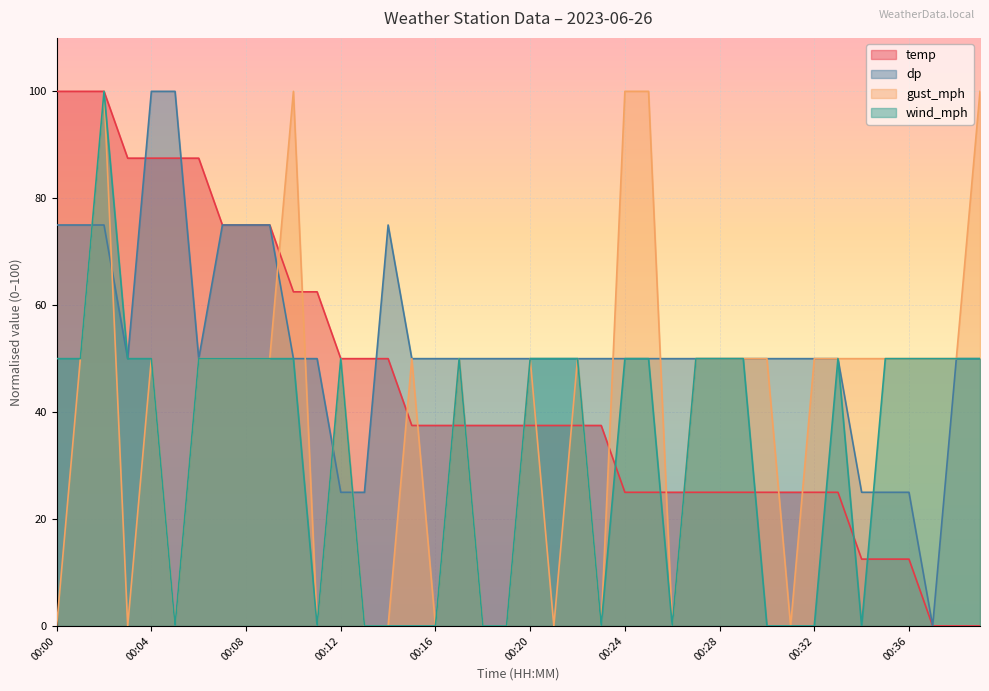

Reading left to right, what are all the values shown in this chart?

temp: 100.0	100.0	100.0	87.5	87.5	87.5	87.5	75.0	75.0	75.0	62.5	62.5	50.0	50.0	50.0	37.5	37.5	37.5	37.5	37.5	37.5	37.5	37.5	37.5	25.0	25.0	25.0	25.0	25.0	25.0	25.0	25.0	25.0	25.0	12.5	12.5	12.5	0.0	0.0	0.0
dp: 75.0	75.0	75.0	50.0	100.0	100.0	50.0	75.0	75.0	75.0	50.0	50.0	25.0	25.0	75.0	50.0	50.0	50.0	50.0	50.0	50.0	50.0	50.0	50.0	50.0	50.0	50.0	50.0	50.0	50.0	50.0	50.0	50.0	50.0	25.0	25.0	25.0	0.0	50.0	50.0
gust_mph: 0.0	50.0	100.0	0.0	50.0	0.0	50.0	50.0	50.0	50.0	100.0	0.0	50.0	0.0	0.0	50.0	0.0	50.0	0.0	0.0	50.0	0.0	50.0	0.0	100.0	100.0	0.0	50.0	50.0	50.0	50.0	0.0	50.0	50.0	50.0	50.0	50.0	50.0	50.0	100.0
wind_mph: 50.0	50.0	100.0	50.0	50.0	0.0	50.0	50.0	50.0	50.0	50.0	0.0	50.0	0.0	0.0	0.0	0.0	50.0	0.0	0.0	50.0	50.0	50.0	0.0	50.0	50.0	0.0	50.0	50.0	50.0	0.0	0.0	0.0	50.0	0.0	50.0	50.0	50.0	50.0	50.0